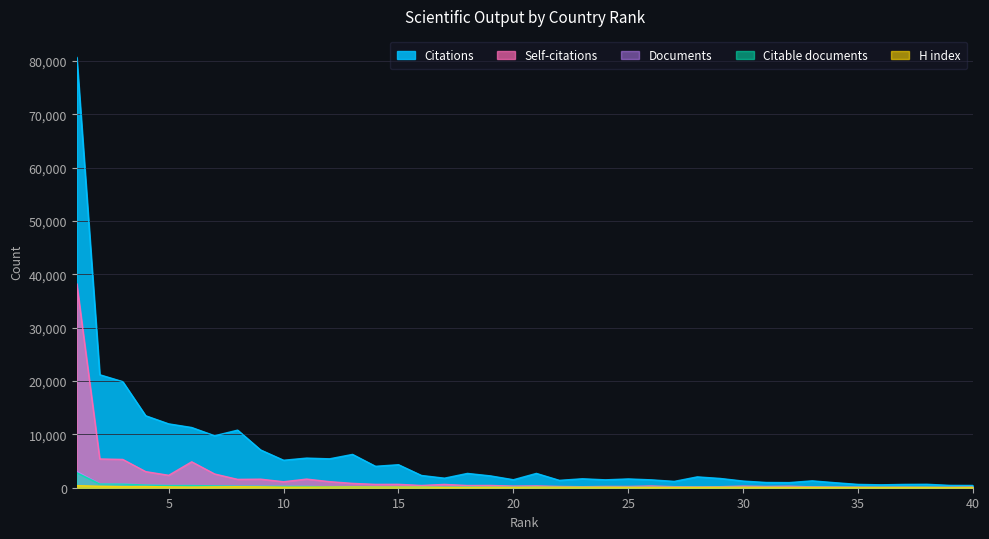

What is the average value of the Documents series?

240